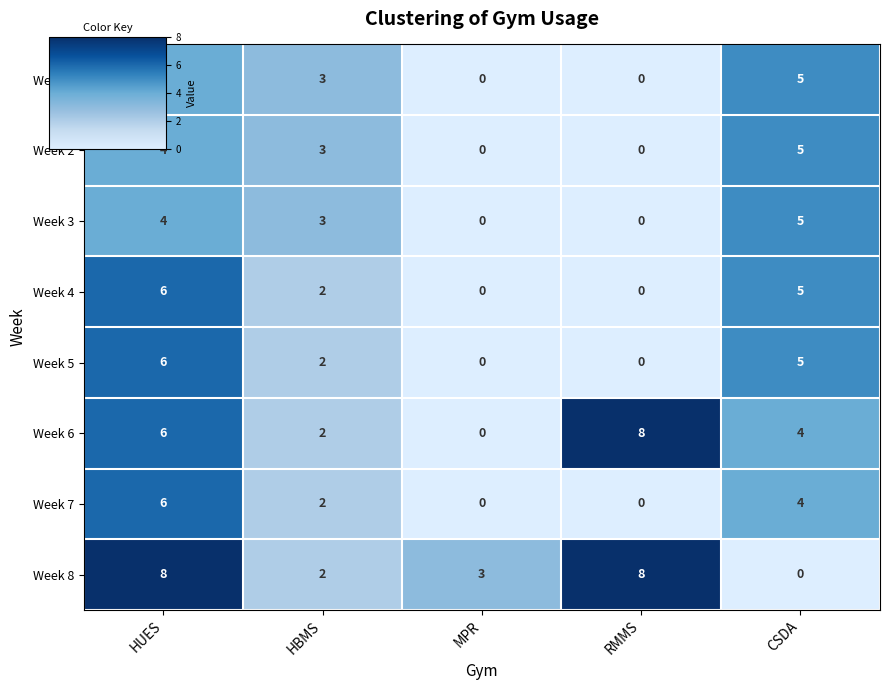

What is the highest value of the Week 6 series?

8